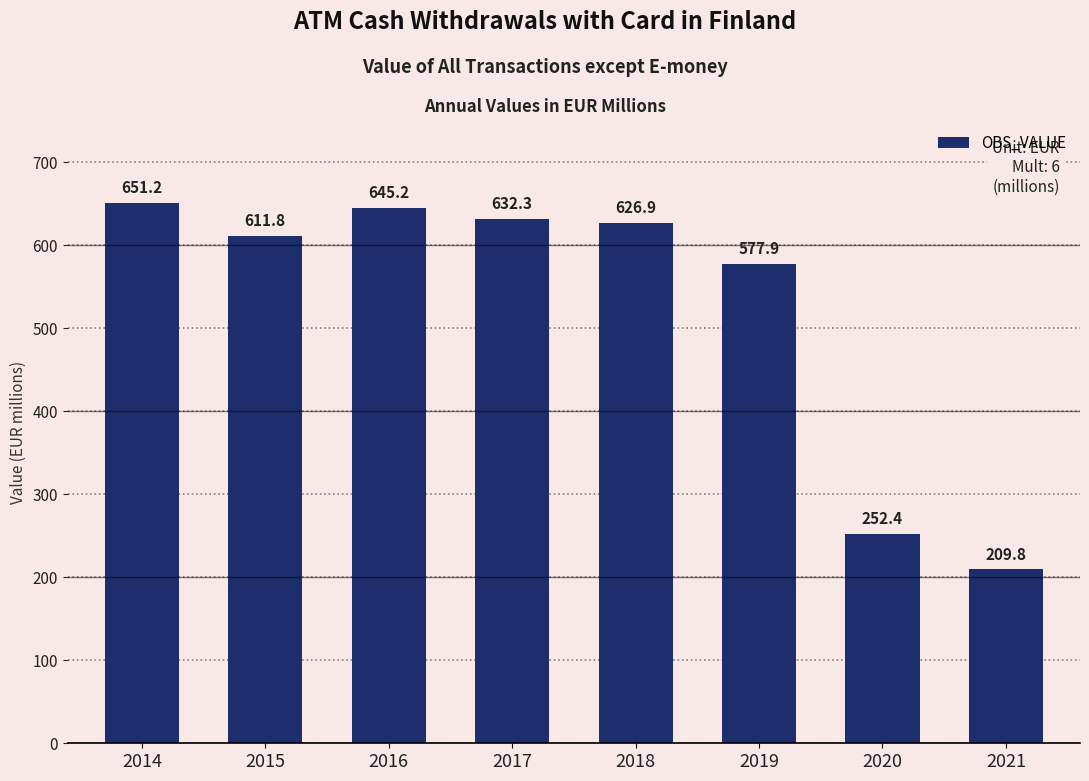

What is the sum of all values?

4207.6